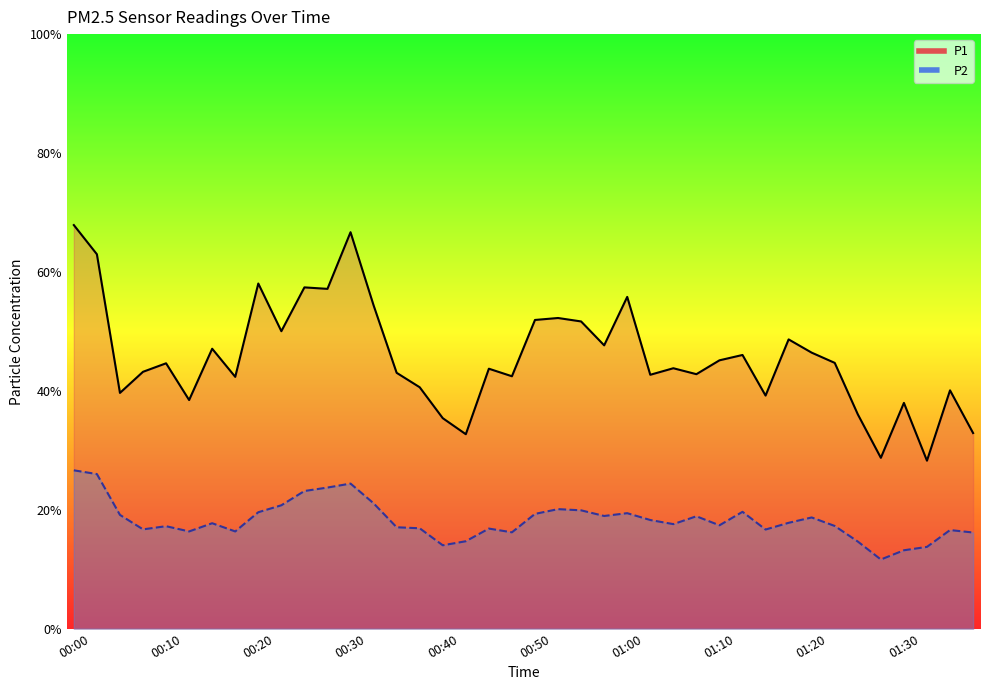

Where is the first local minimum for P1?

00:05